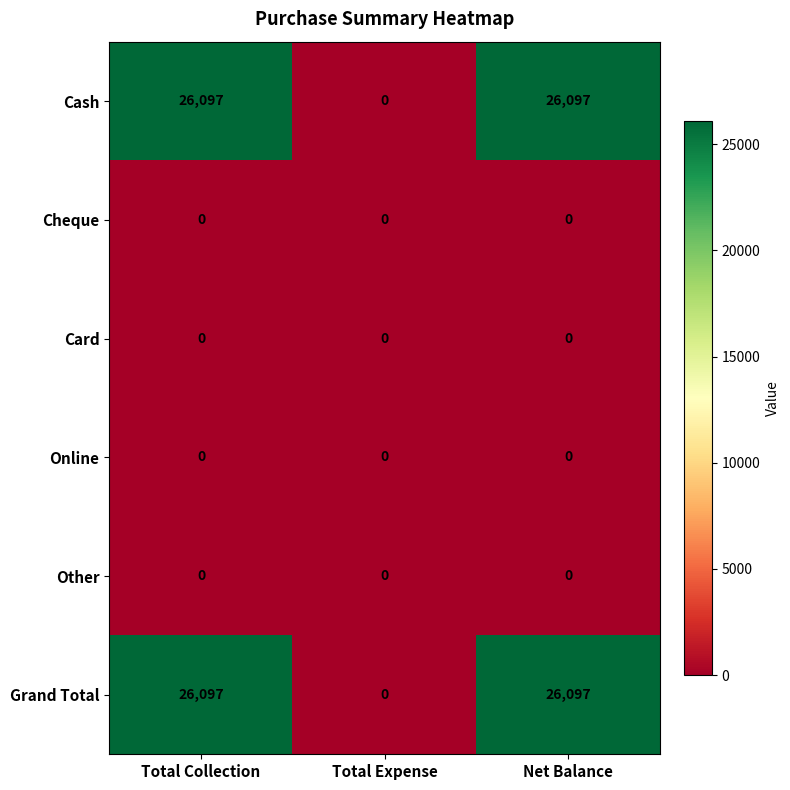

What is the sum of the Cash values at Total Expense and Net Balance?

26097